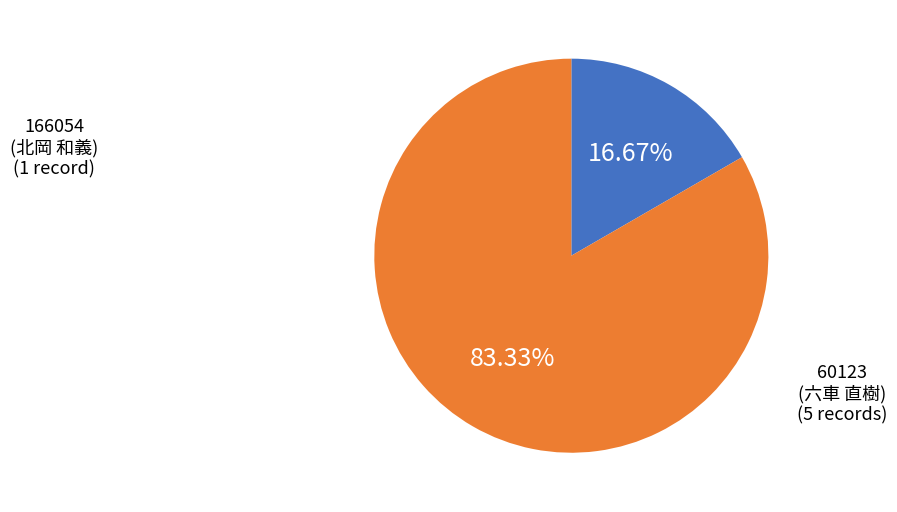

Is there a majority slice in this chart?

Yes